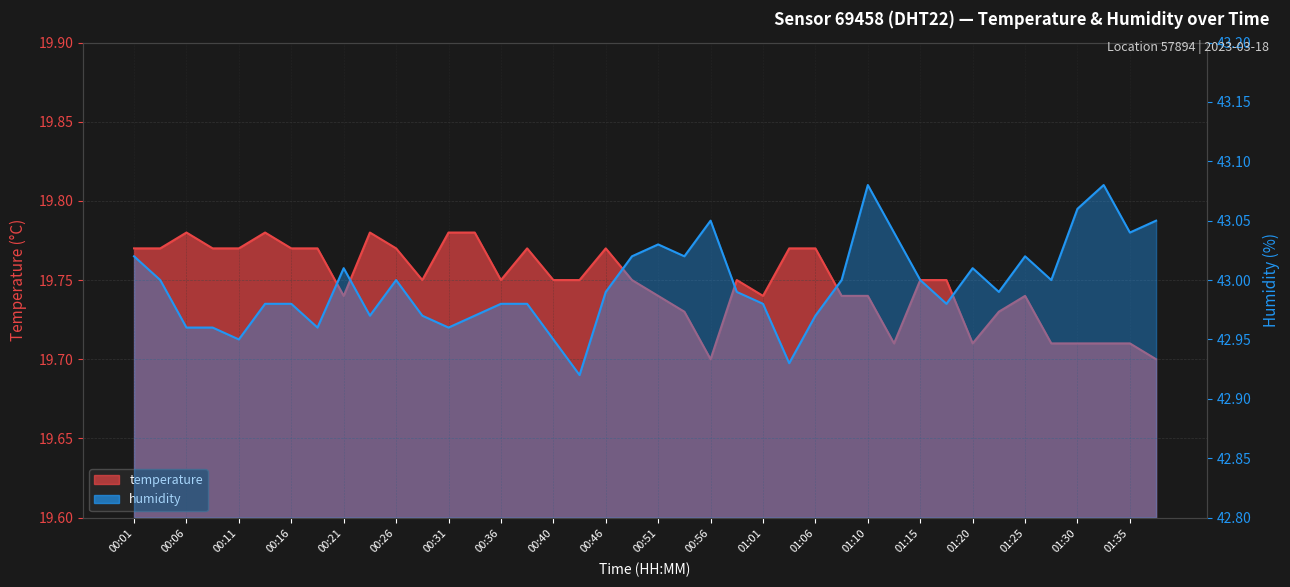

What position from the right is 01:25?

6